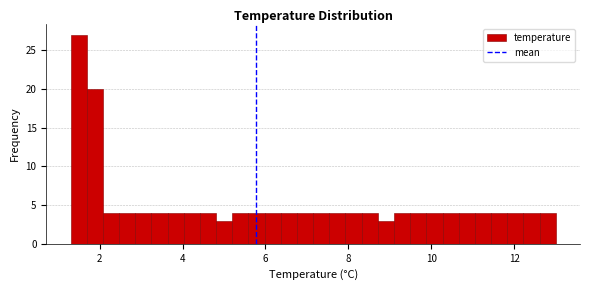

Read against the x-axis, roughly where is the centre of the tallest bar?

1.4